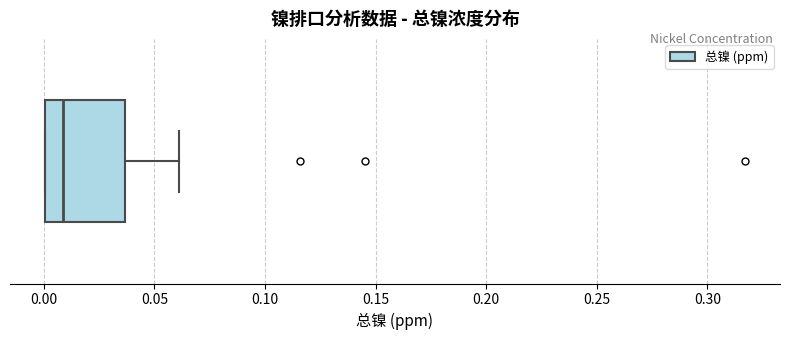

Read this box plot against the x-axis: the position of the median line, the range covered by the box, and the ends of both whiskers. The values are not printed on the chart, so give them approximately, as read against the axis.

median 0.010, box 0.000 to 0.035, whiskers 0.000 to 0.060